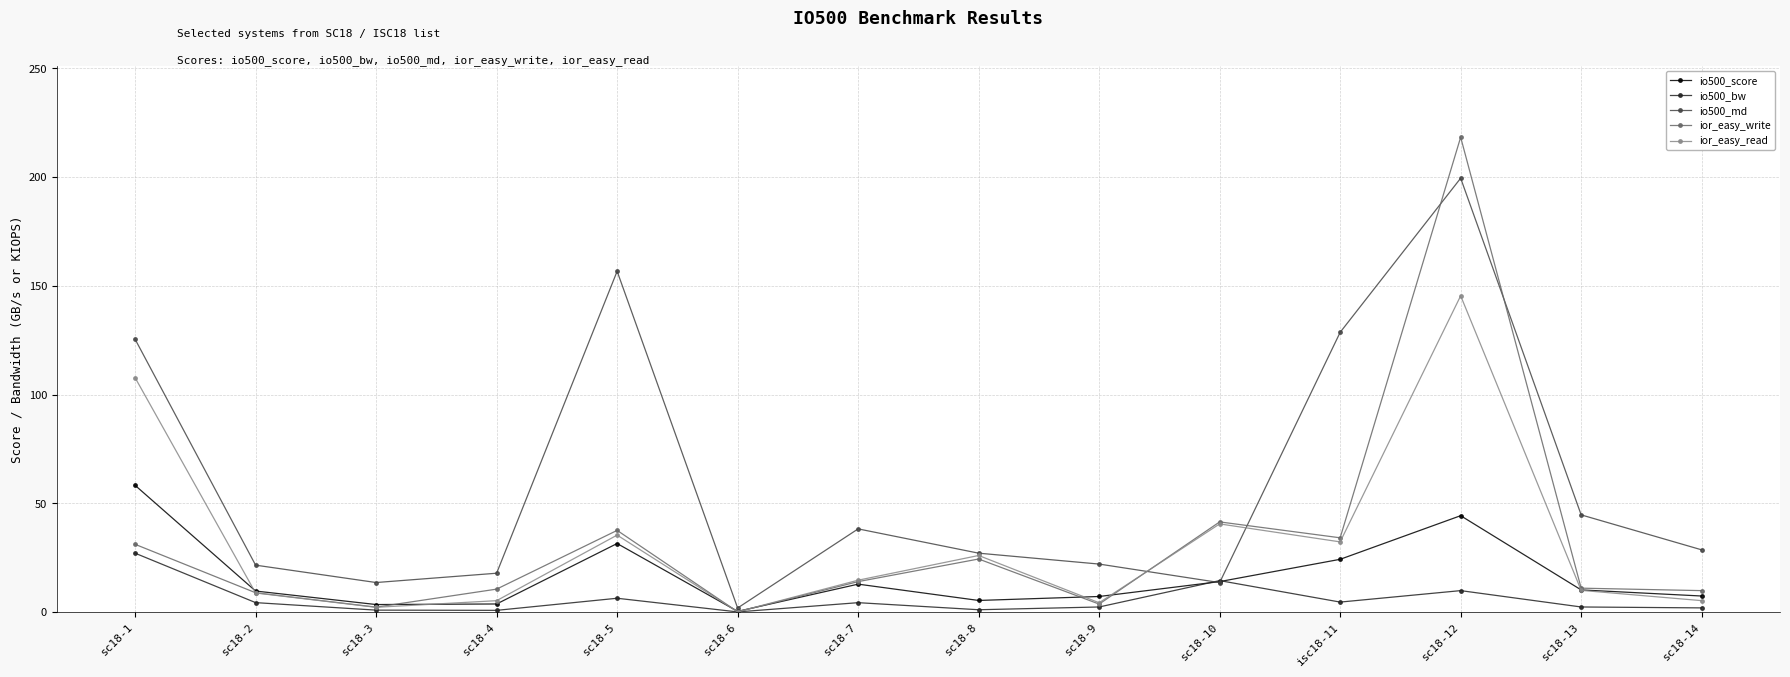

Which series changed the most between sc18-3 and sc18-6?

io500_md